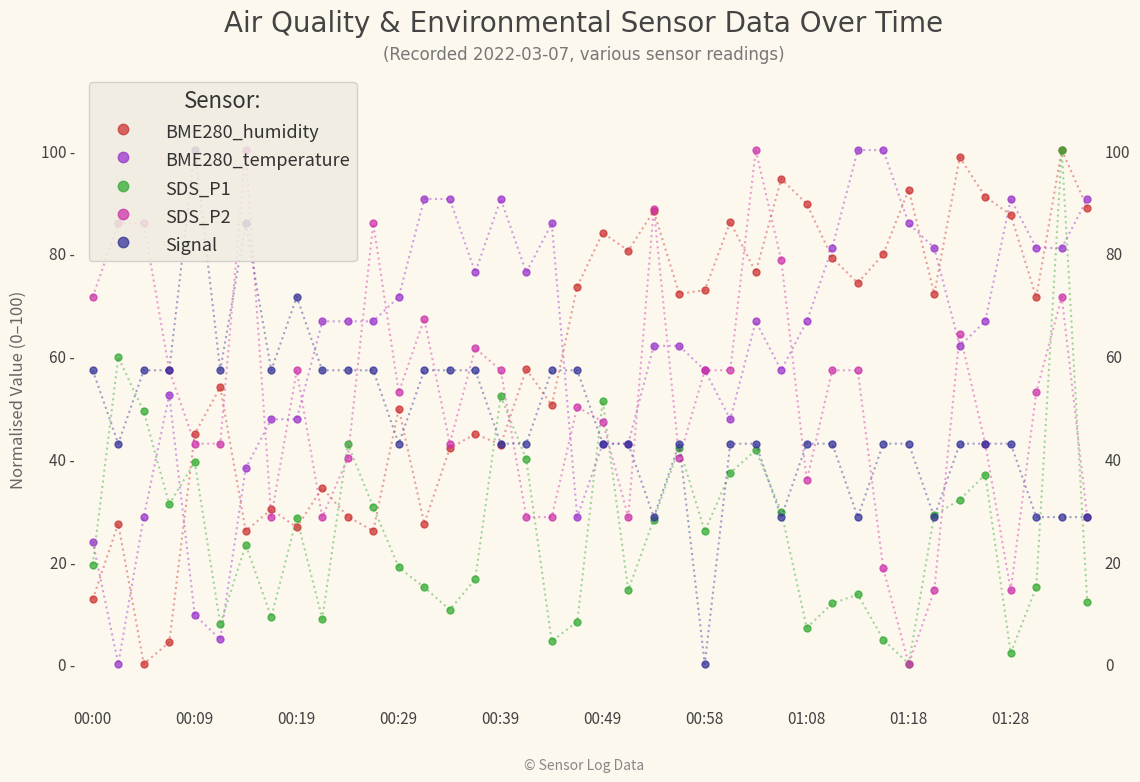

At which label is Signal closest to 50?

00:00